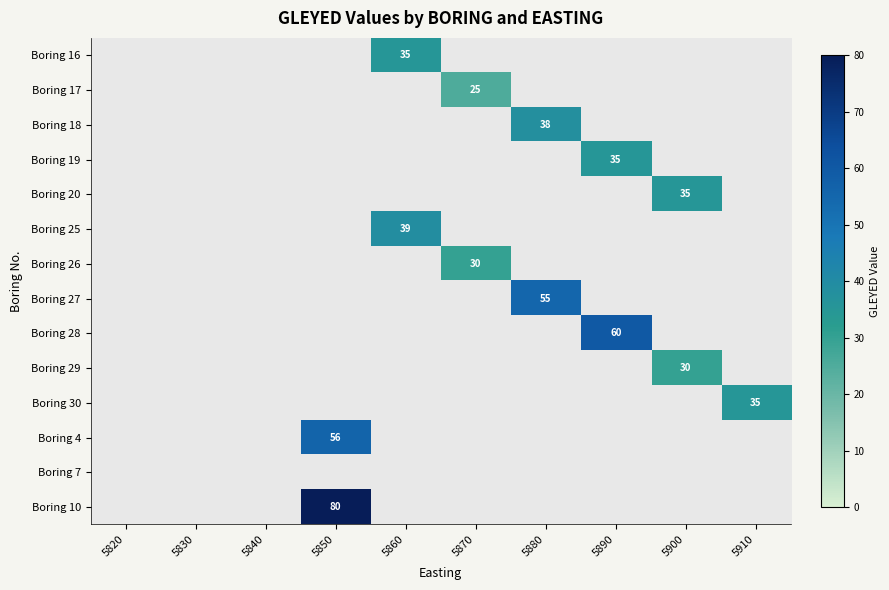

Is the value of Boring 17 at 5900 greater than the value of Boring 27 at 5900?

No